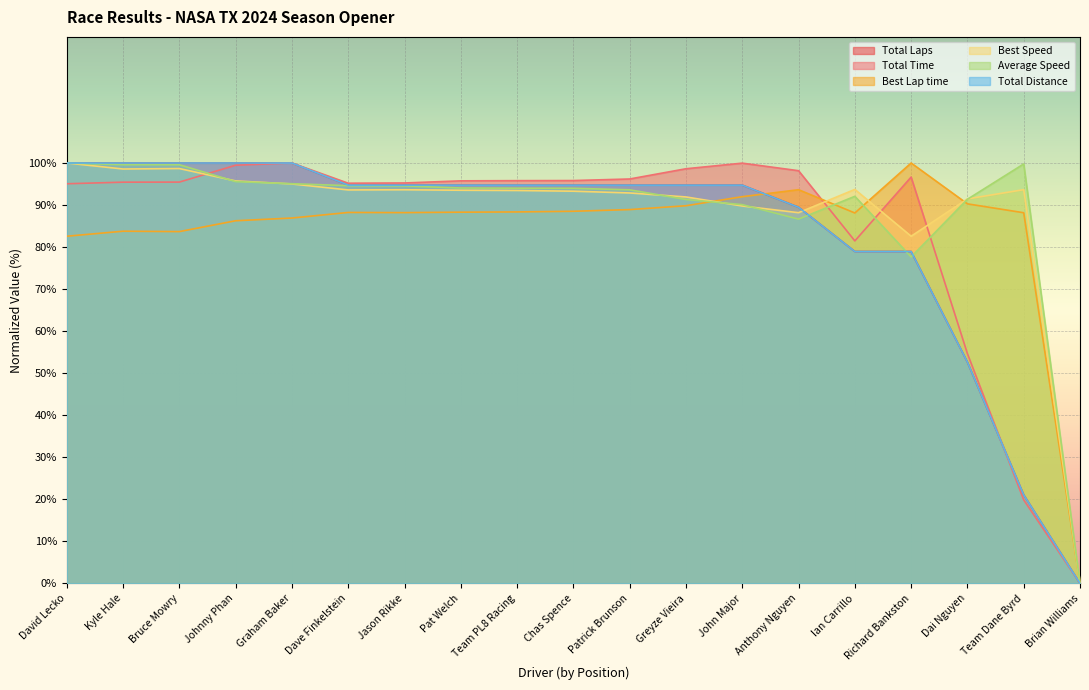

At Brian Williams, list the series in order from smallest to largest.

Total Laps, Total Time, Best Lap time, Best Speed, Average Speed, Total Distance